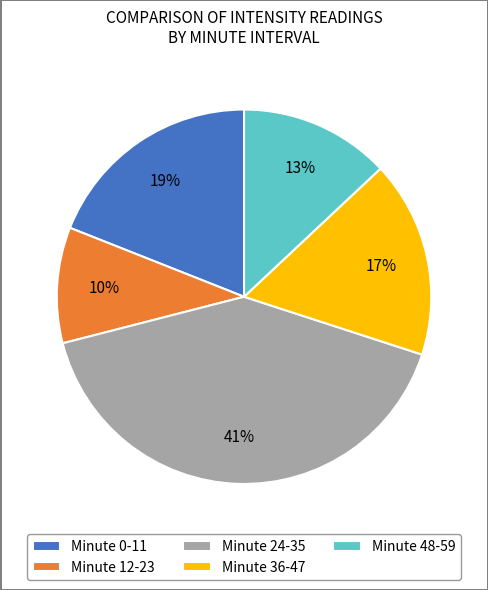

Is the sum of Minute 24-35 and Minute 12-23 greater than half?

Yes